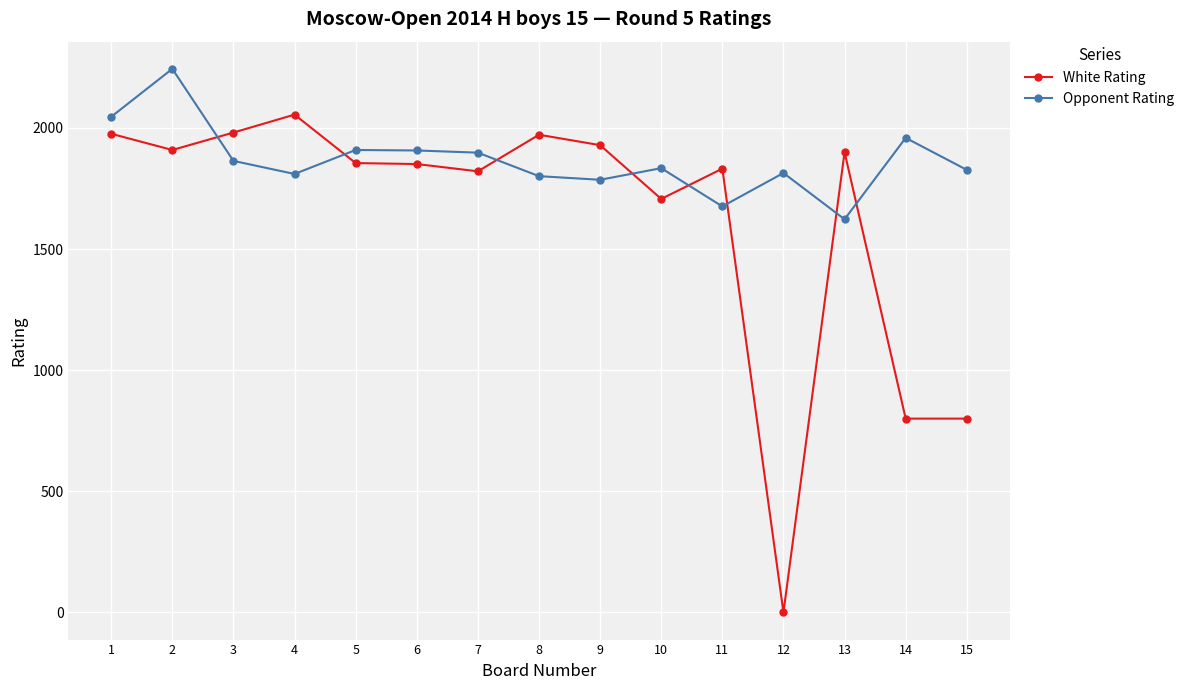

Does the chart display data point markers on the line(s)?

Yes